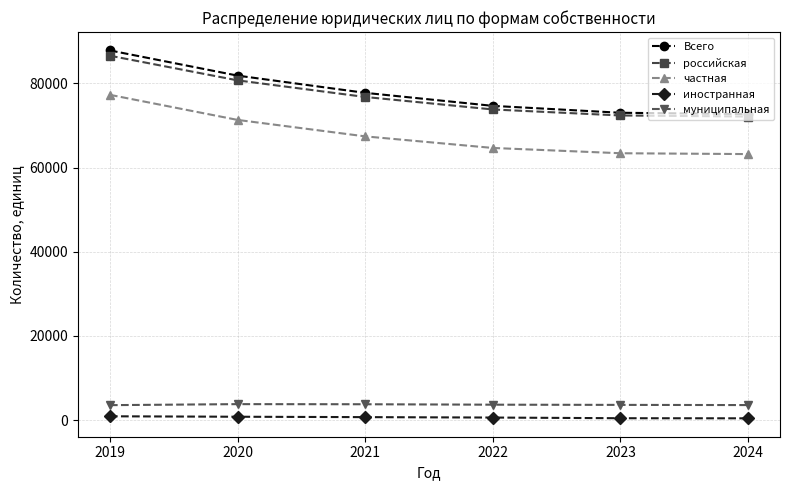

Is the value of частная at 2024 greater than the value of муниципальная at 2019?

Yes